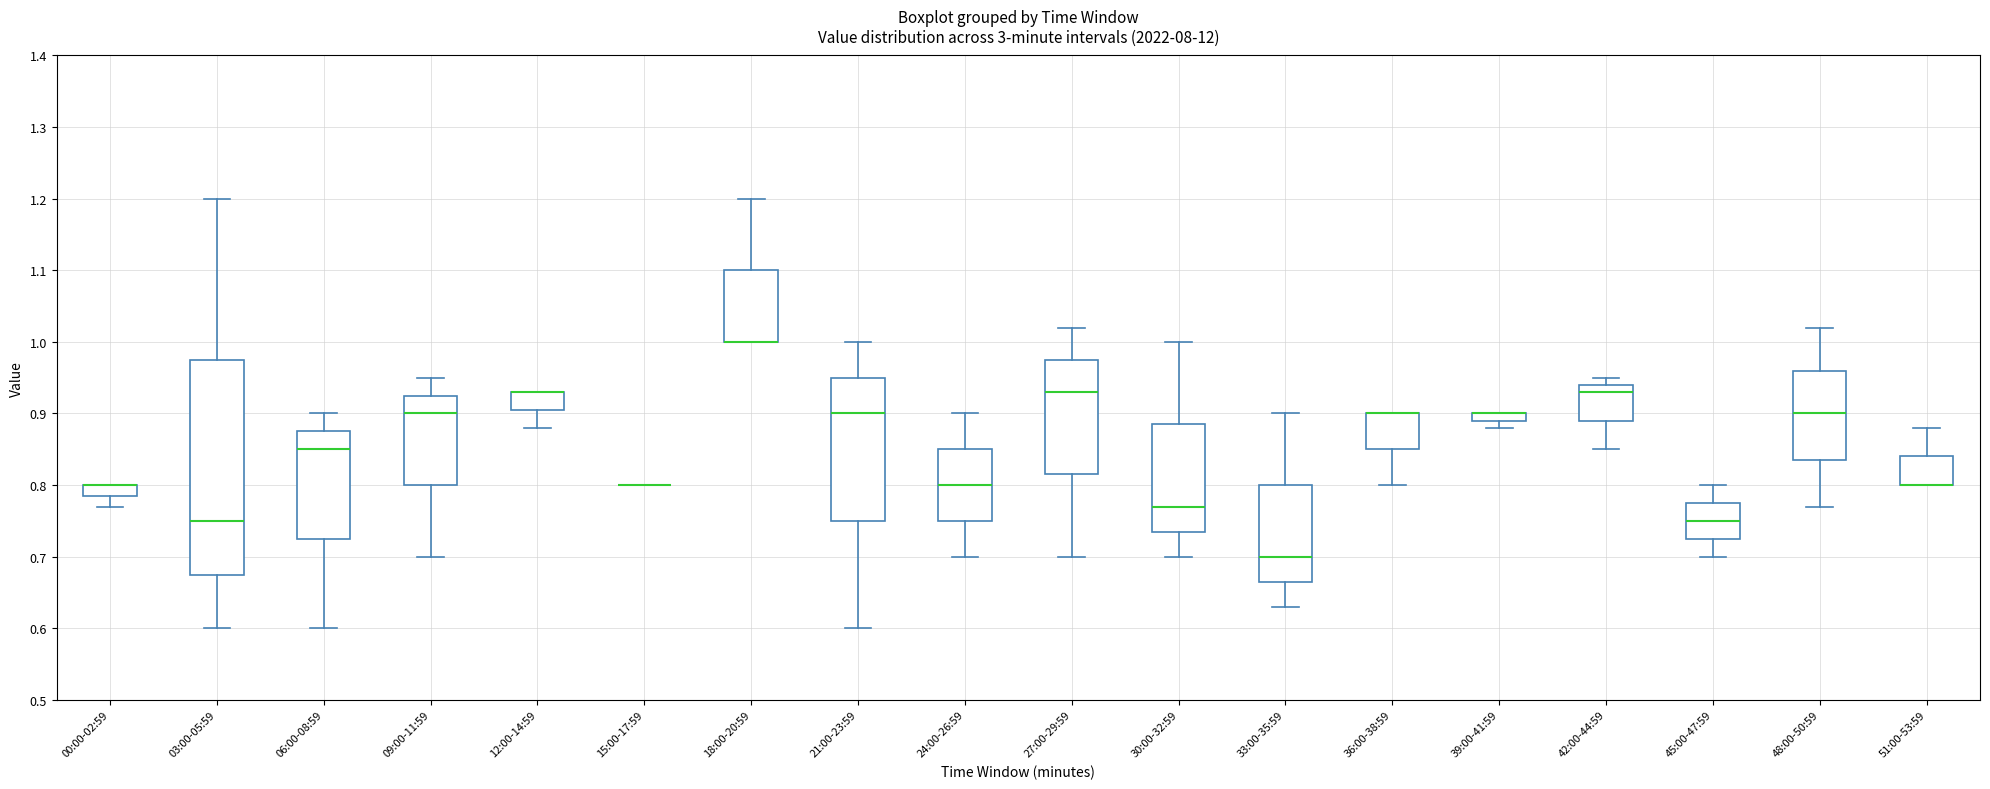

Comparing the boxes themselves (not the whiskers), which one is the tallest?

03:00-05:59